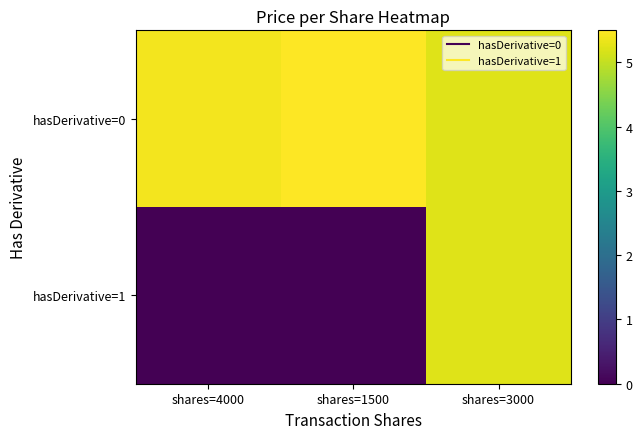

List the series in order of their overall mean, highest first.

hasDerivative=0, hasDerivative=1